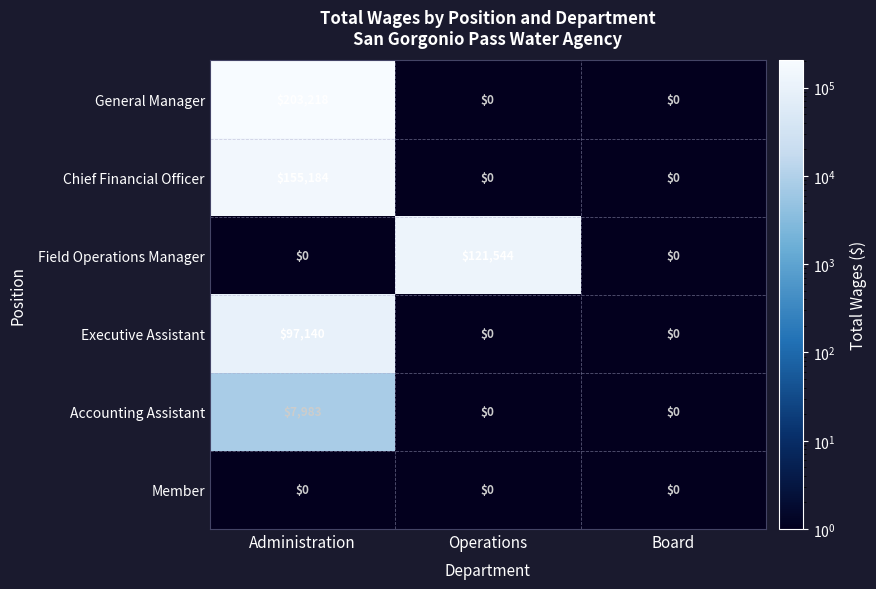

What is the maximum value for General Manager?

203218